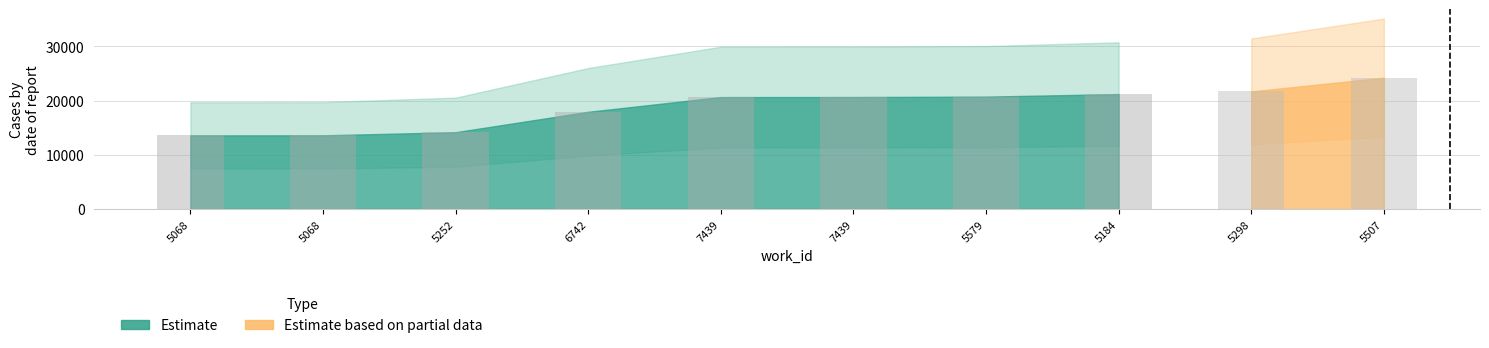

Rank the categories by value from highest to lowest.

5184, 5579, 7439, 7439, 6742, 5252, 5068, 5068